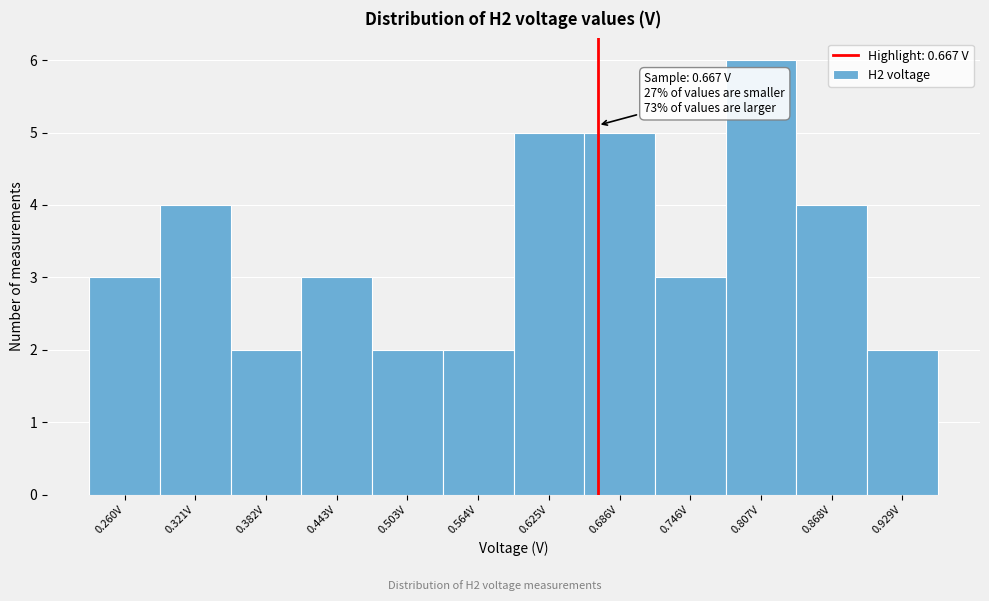

Which range on the x-axis has the tallest bar?

0.78 to 0.84